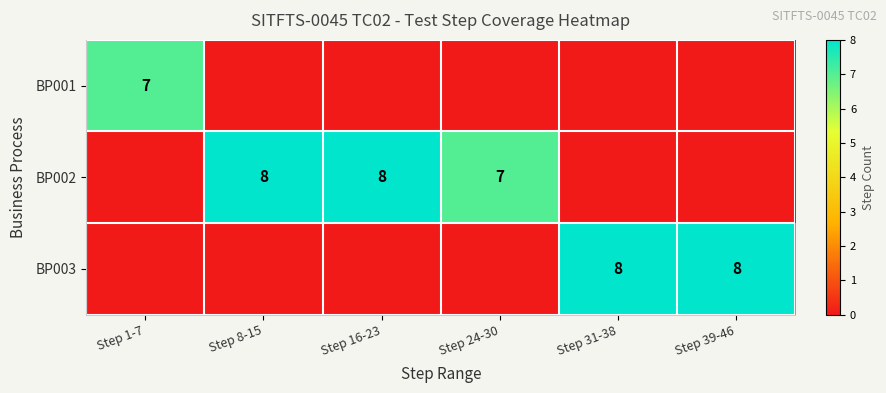

At which category is the sum across all series the highest?

Step 8-15